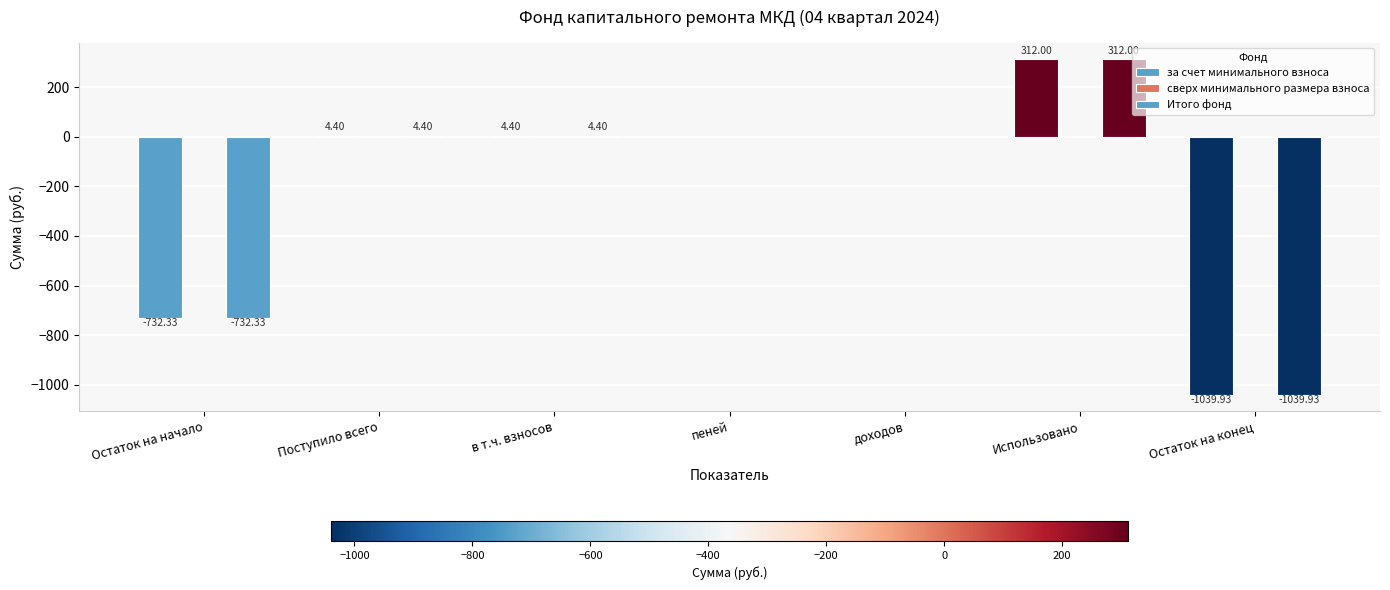

What is the greatest value displayed?

312.0